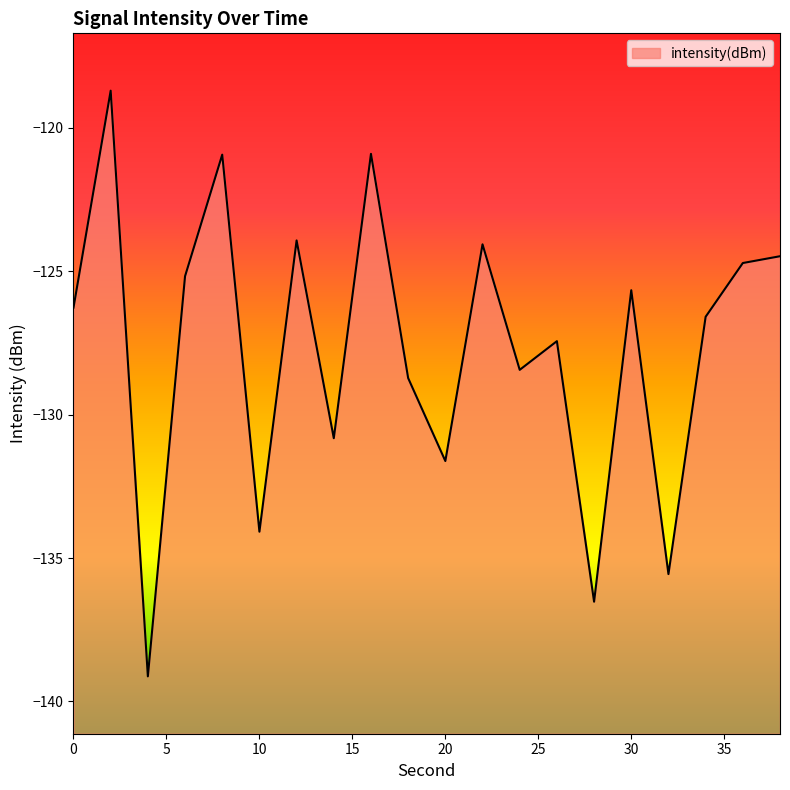

Rank the categories by value from highest to lowest.

2, 16, 8, 12, 22, 38, 36, 6, 30, 0, 34, 26, 24, 18, 14, 20, 10, 32, 28, 4